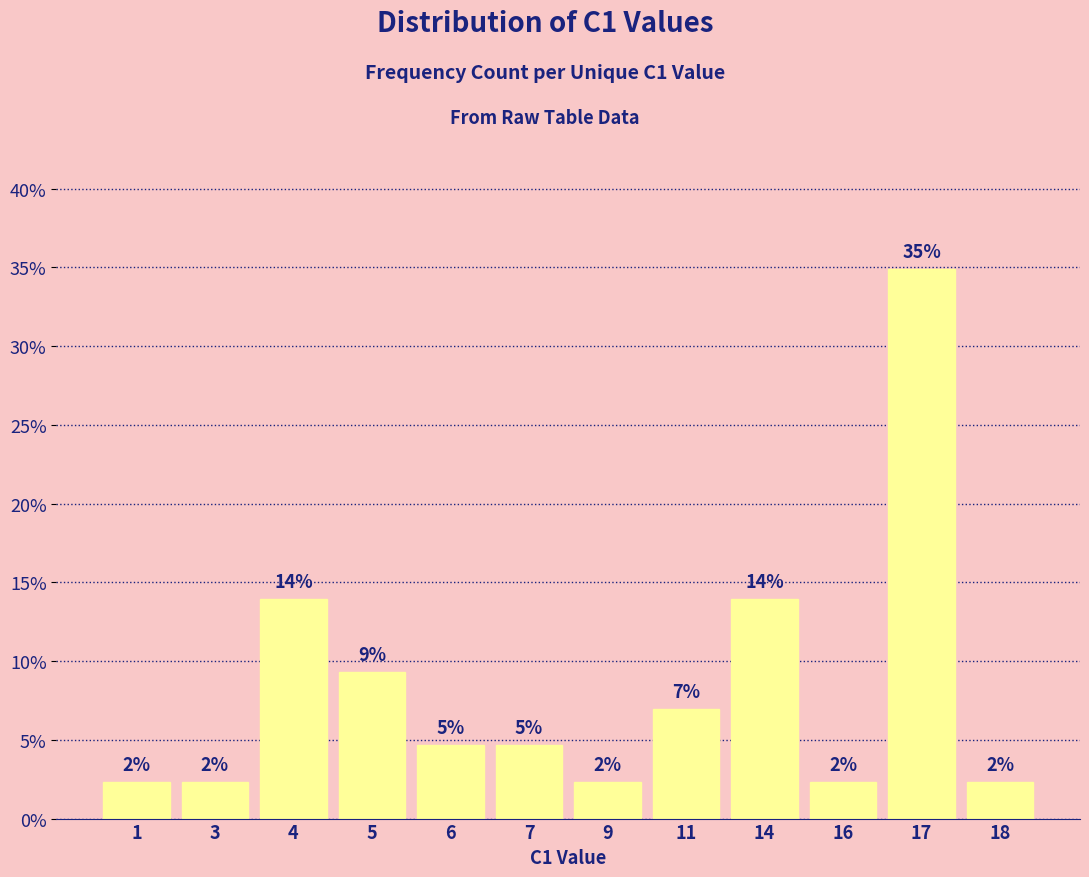

Which label corresponds to the largest value in the chart?

17